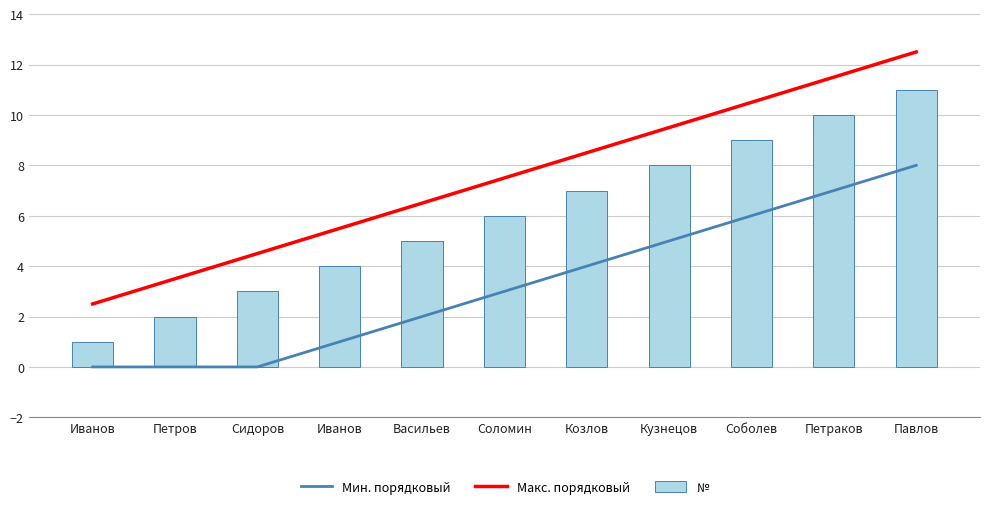

What are all the series names shown in the legend?

Мин. порядковый, Макс. порядковый, №